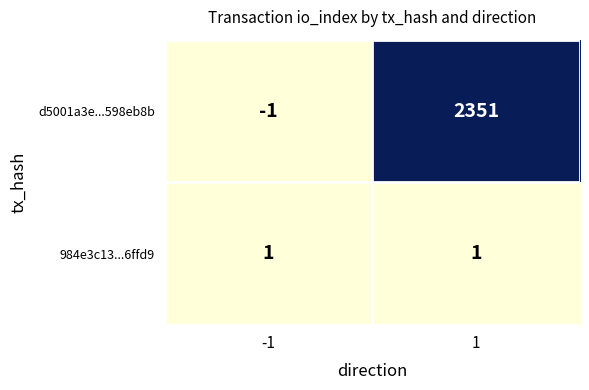

The value of 984e3c13...6ffd9 at -1 is 2. True or false?

False